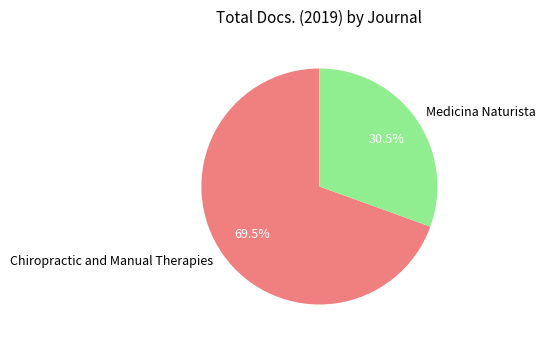

To the nearest percent, what is the difference between the Chiropractic and Manual Therapies and Medicina Naturista slice percentages?

39%